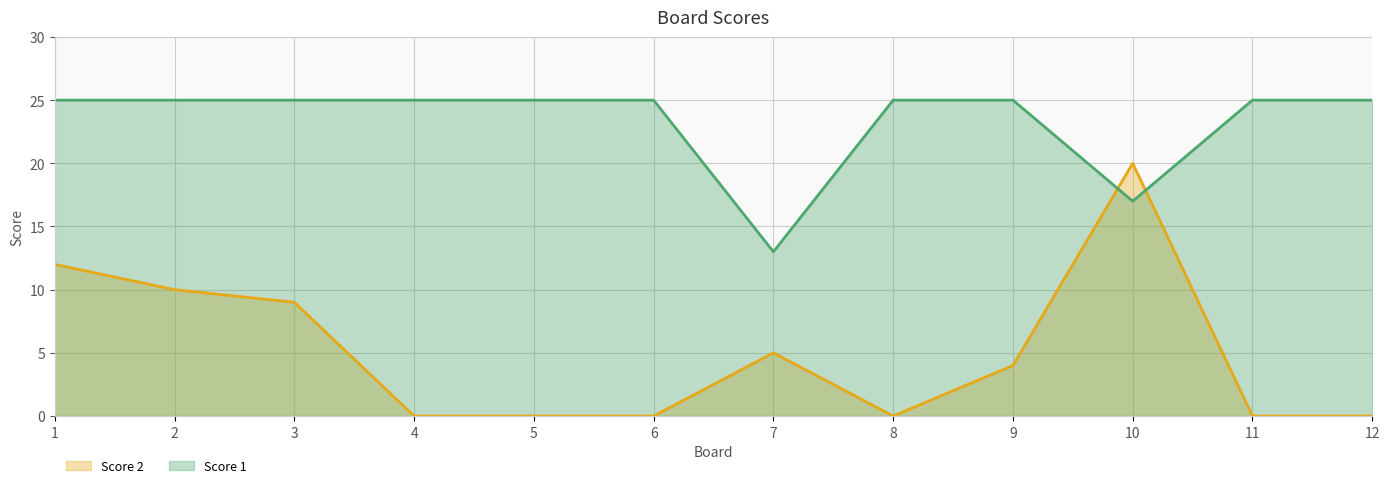

Which label corresponds to the largest value in the chart?

1